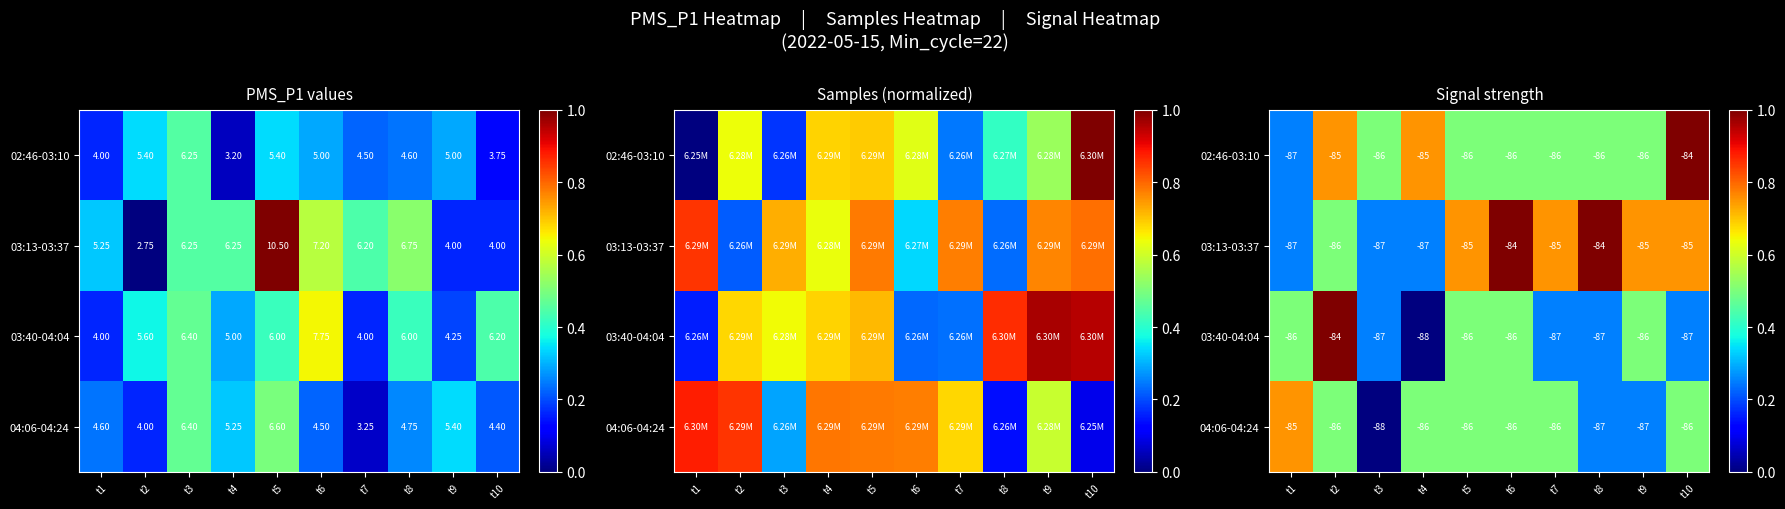

Is it true that 02:46-03:10 equals 0.5 at t9?

True